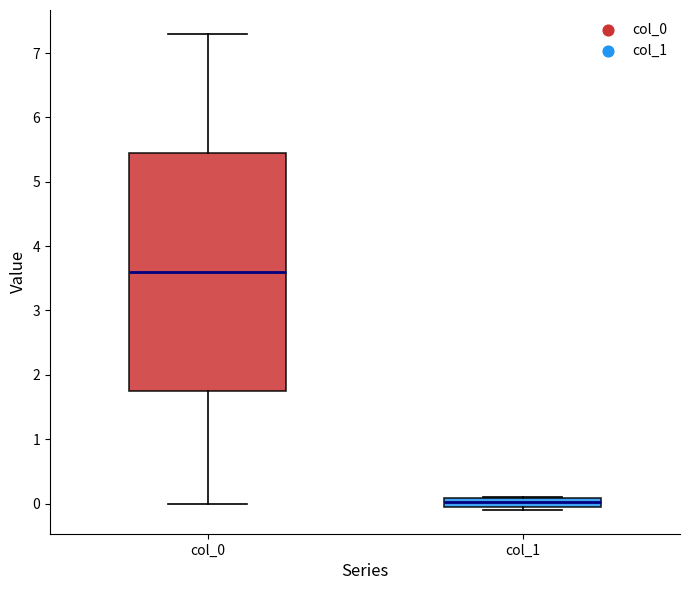

Which box's median line is the lowest?

col_1